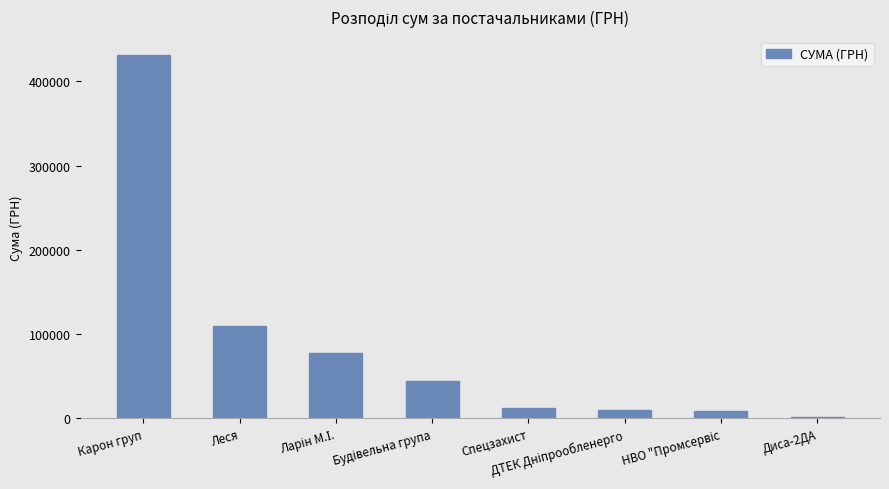

What is the greatest value displayed?

431433.1